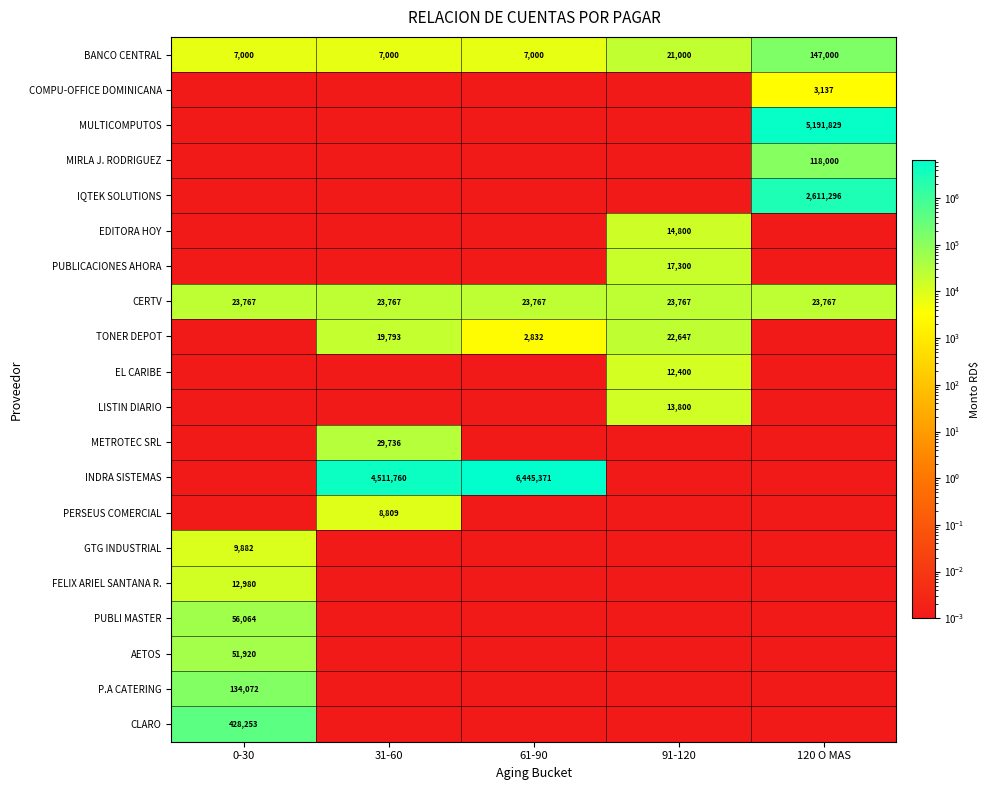

Rank the series by their maximum value, from lowest to highest.

COMPU-OFFICE DOMINICANA, PERSEUS COMERCIAL, GTG INDUSTRIAL, EL CARIBE, FELIX ARIEL SANTANA R., LISTIN DIARIO, EDITORA HOY, PUBLICACIONES AHORA, TONER DEPOT, CERTV, METROTEC SRL, AETOS, PUBLI MASTER, MIRLA J. RODRIGUEZ, P.A CATERING, BANCO CENTRAL, CLARO, IQTEK SOLUTIONS, MULTICOMPUTOS, INDRA SISTEMAS